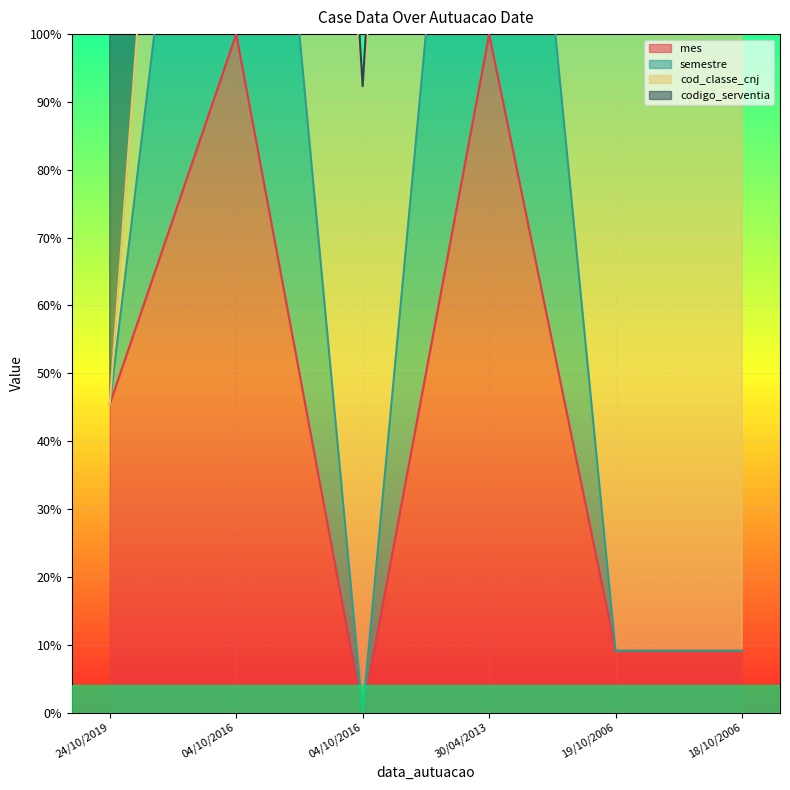

The value of semestre at 18/10/2006 is 135.4. True or false?

False